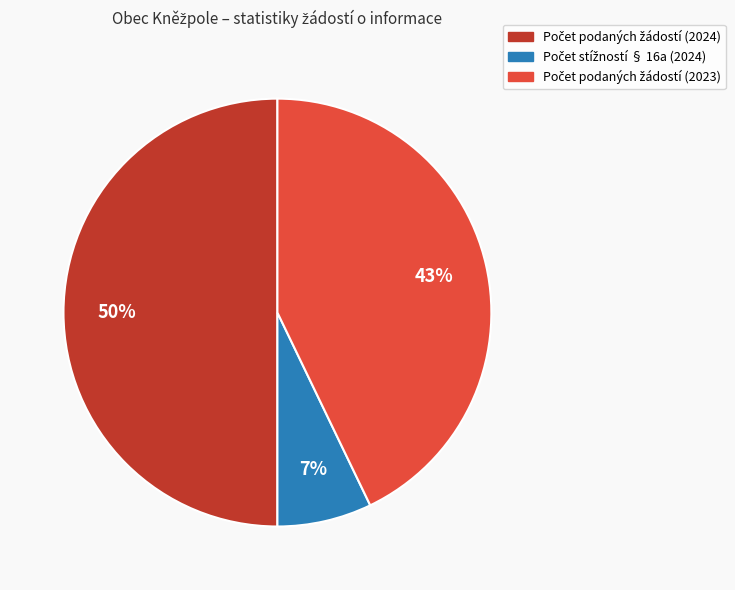

To the nearest percent, what is the average slice percentage?

33%